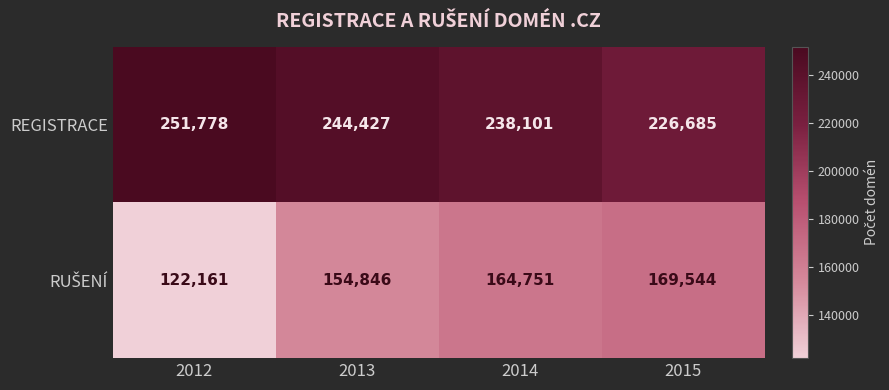

What is the sum of the REGISTRACE values at 2013 and 2012?

496205